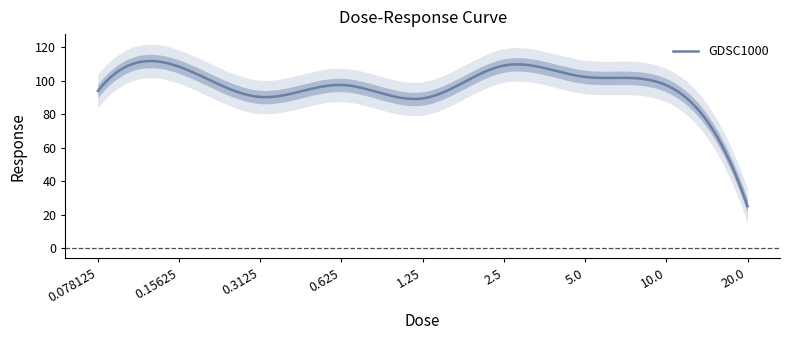

Rank the categories by value from highest to lowest.

2.5, 0.15625, 5.0, 0.625, 10.0, 0.078125, 0.3125, 1.25, 20.0